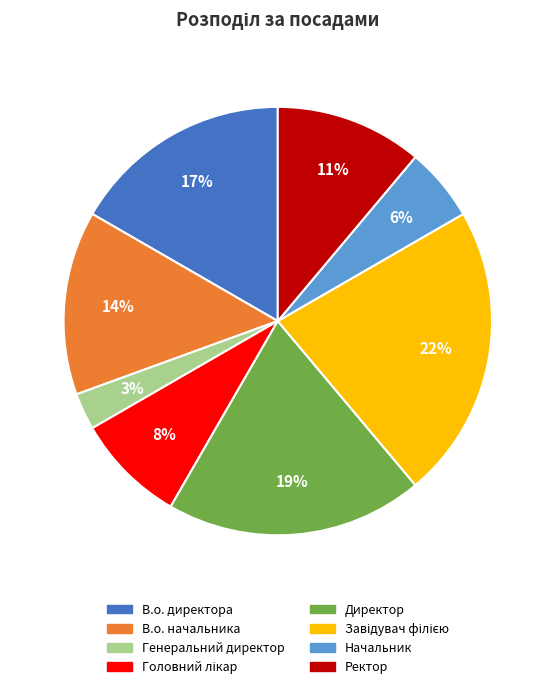

Is there any slice that represents more than half of the pie?

No